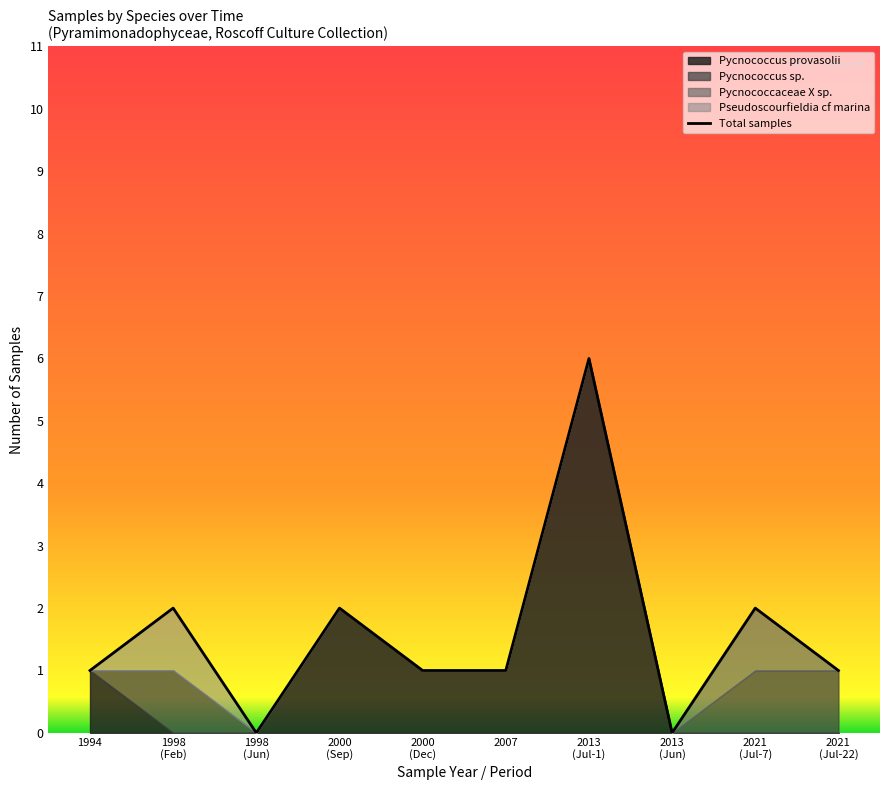

What is the approximate value at 2021
(Jul-22)?

1